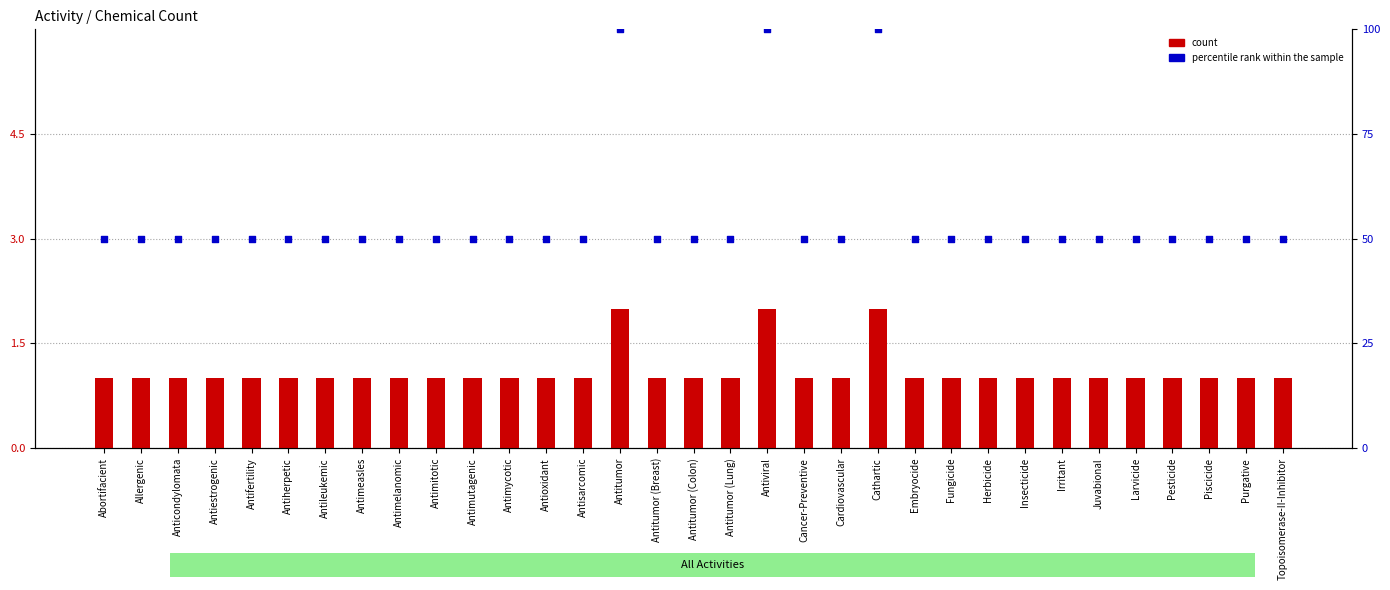

Which series contains the lowest Y value?

count